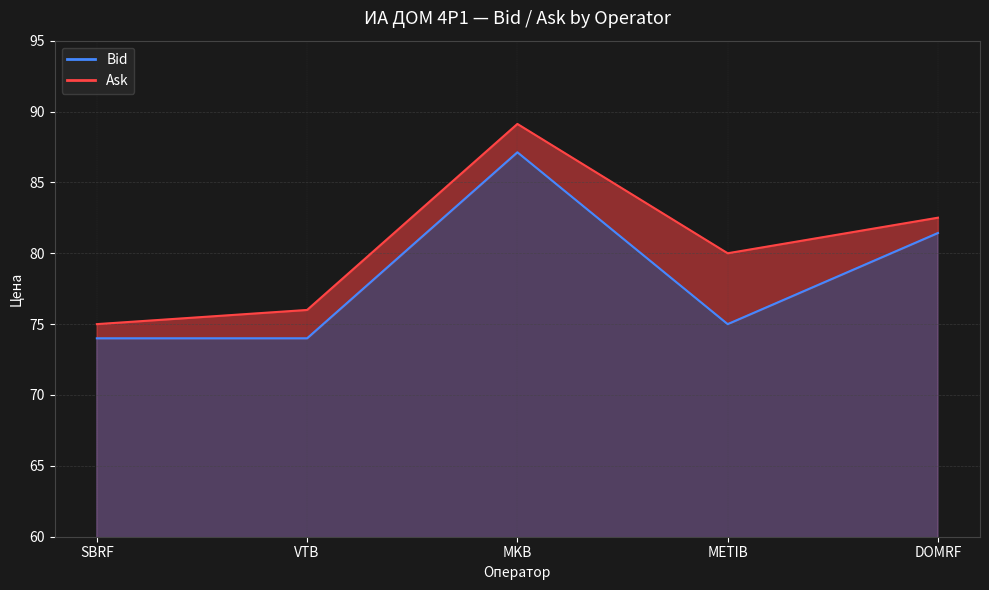

Which series has the widest spread of values?

Ask_line